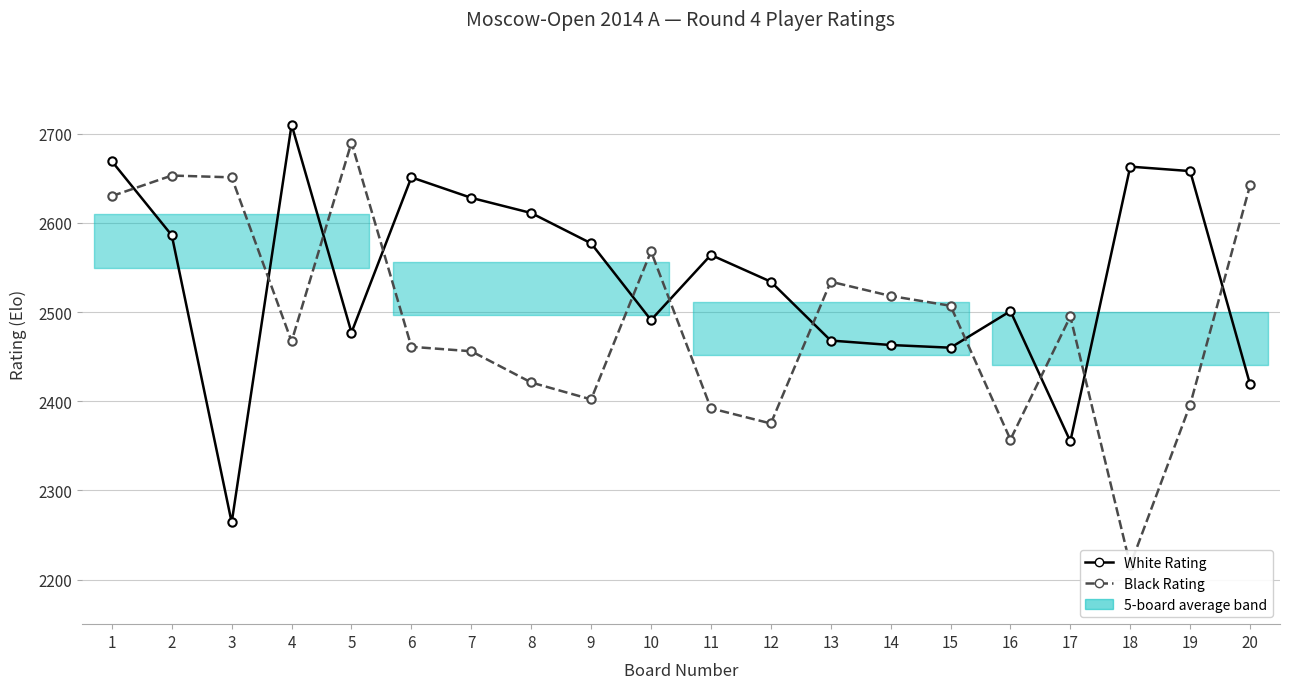

How many intersections are there between White Rating and Black Rating?

11